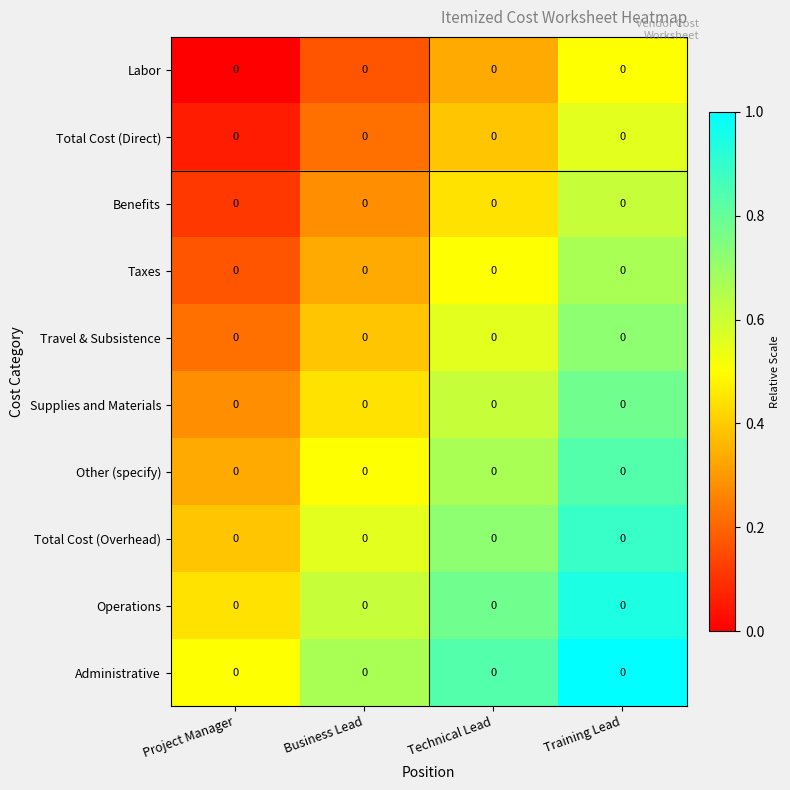

Which category has the highest value across all series?

Training Lead